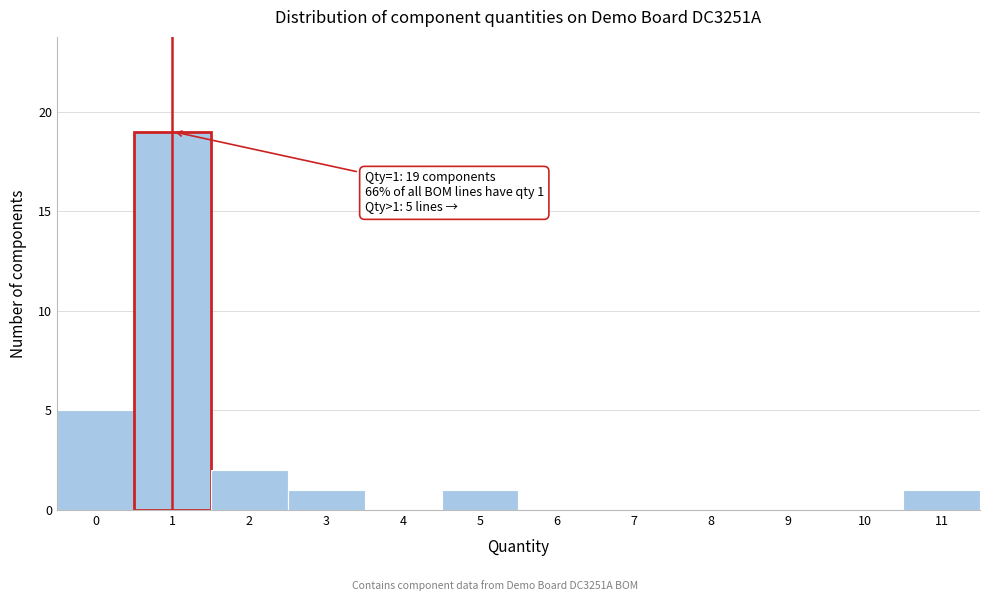

Over which range of the x-axis is the bar tallest?

0.5 to 1.5